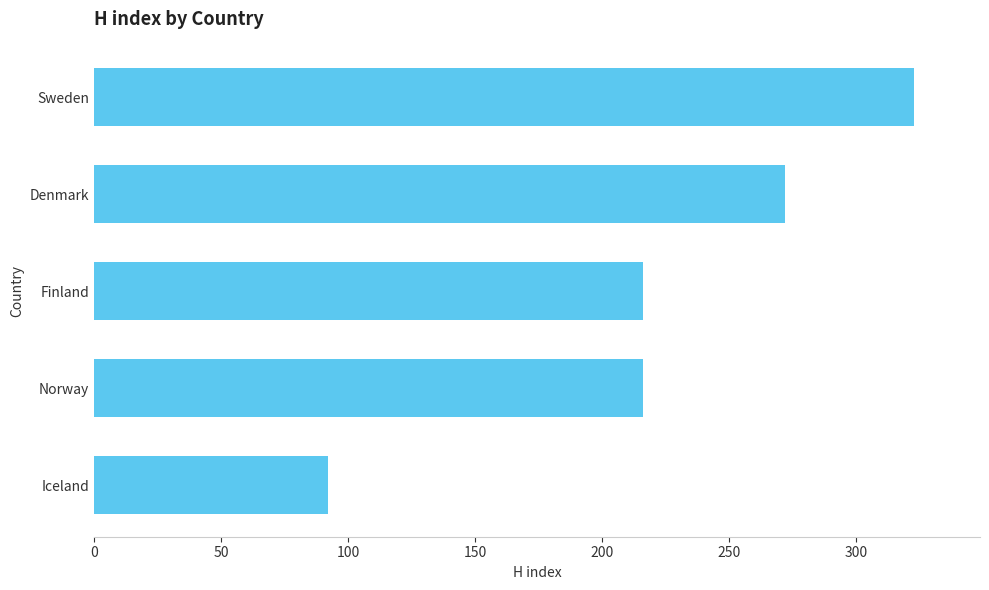

What is the change in value from Finland to Sweden?

+107